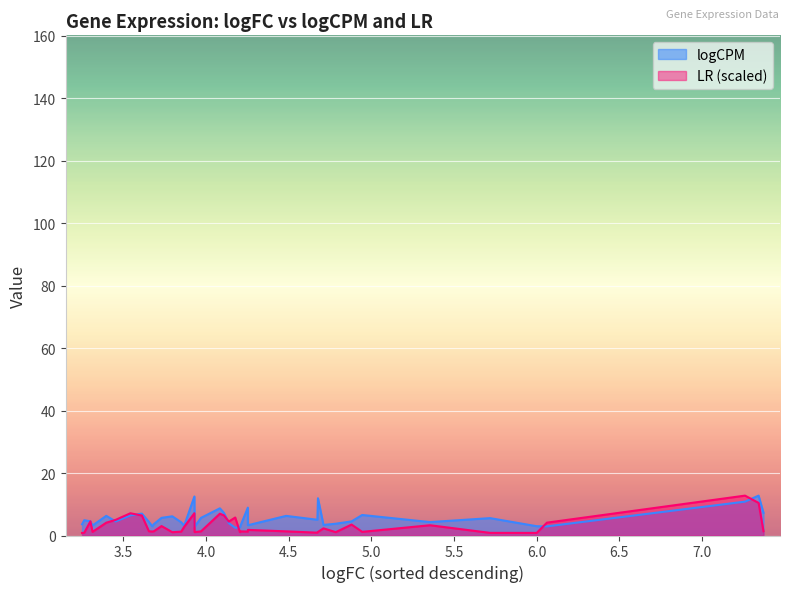

What are all the series names shown in the legend?

logCPM, LR